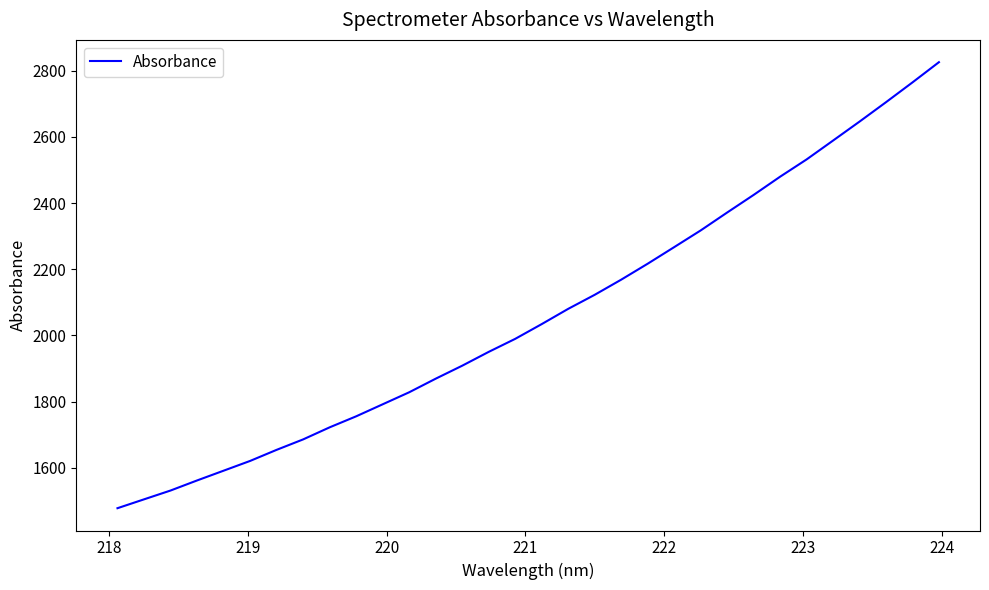

What is the minimum value shown in the chart?

1478.0